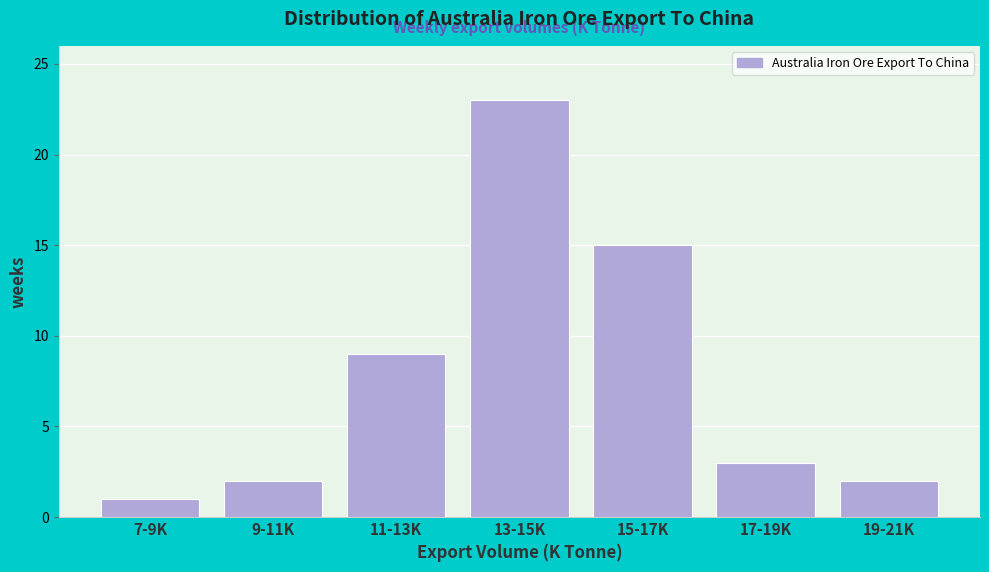

Reading right to left, transcribe all the data shown in this chart.

19-21K=2	17-19K=3	15-17K=15	13-15K=23	11-13K=9	9-11K=2	7-9K=1